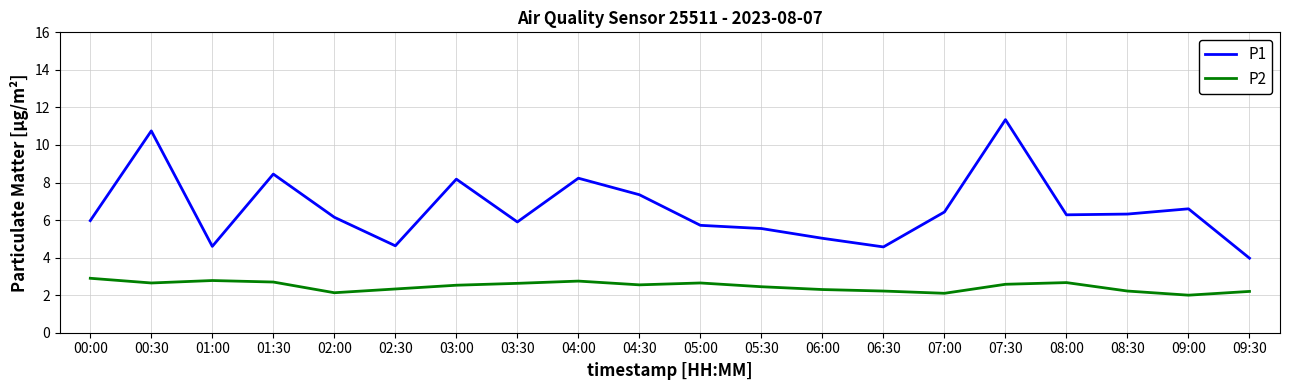

True or false: P1 and P2 cross at least once.

False